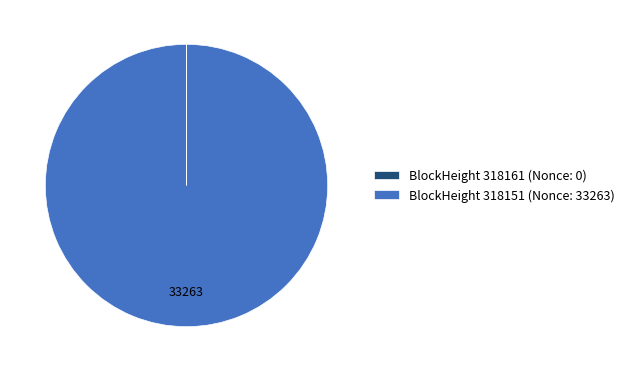

What is the largest slice in the pie chart?

BlockHeight 318151 (Nonce: 33263)